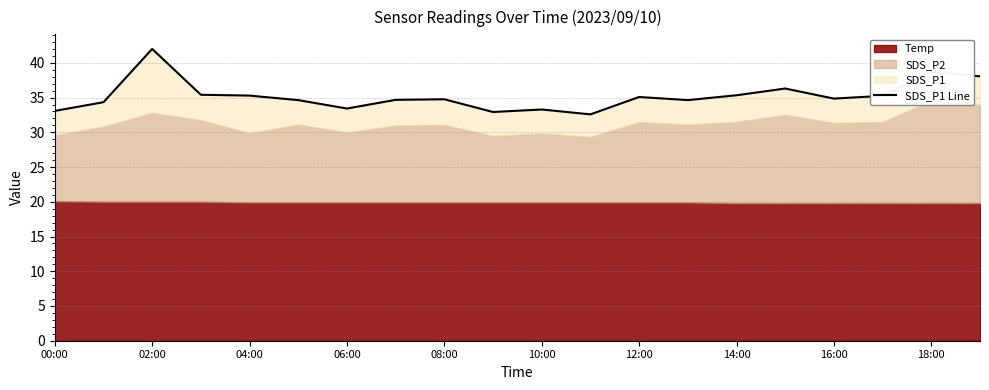

What is the value of the 10th point from the left?

32.9